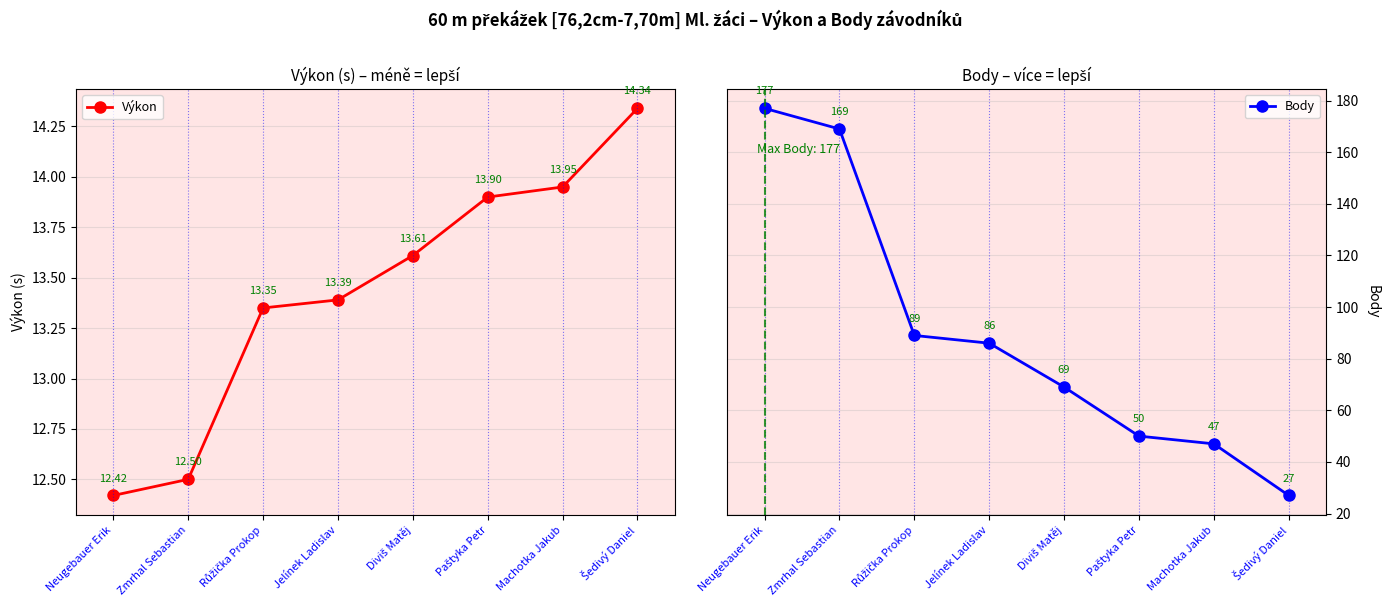

What is the sum of the Body values at Paštyka Petr and Růžička Prokop?

139.0